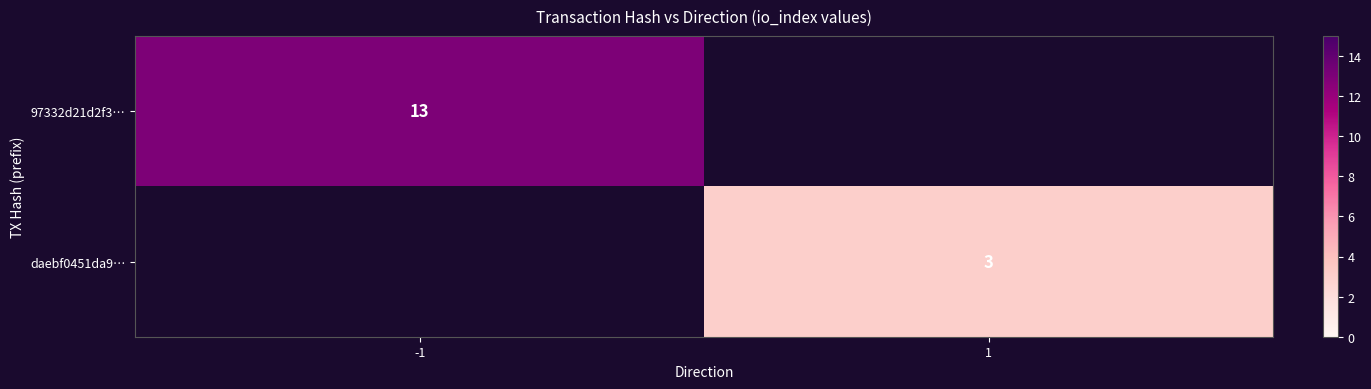

Is it true that daebf0451da9… equals 3 at 1?

True